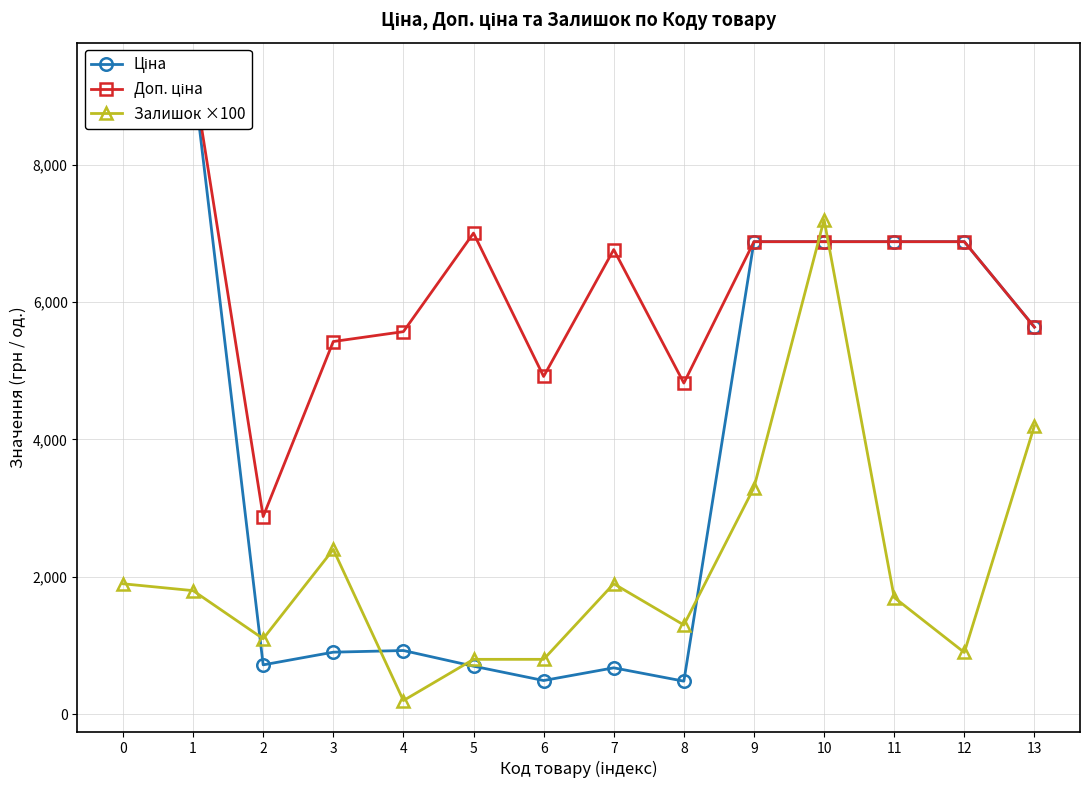

Which series has the largest range (max minus min)?

Ціна